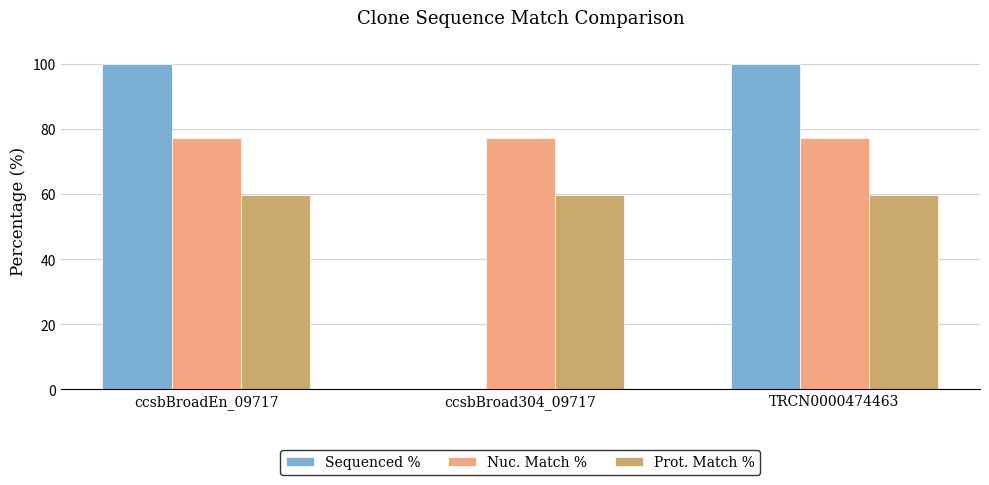

Which series has the largest range (max minus min)?

Sequenced %